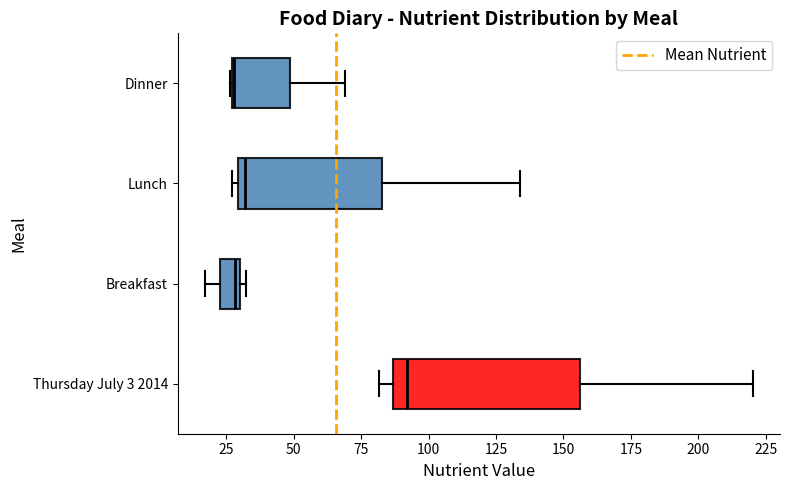

Reading bottom to top, read every box against the x-axis: the position of its median line, the range the box covers, and the ends of its whiskers. The values are not printed on the chart, so give them approximately, as read against the axis.

Thursday July 3 2014: median 90, box 85 to 155, whiskers 80 to 220
Breakfast: median 30 (just left of the box's right edge), box 25 to 30, whiskers 15 to 30 (just right of the box's right edge)
Lunch: median 30 (just right of the box's left edge), box 30 to 85, whiskers 25 to 135
Dinner: median 30, box 25 to 50, whiskers 25 to 70